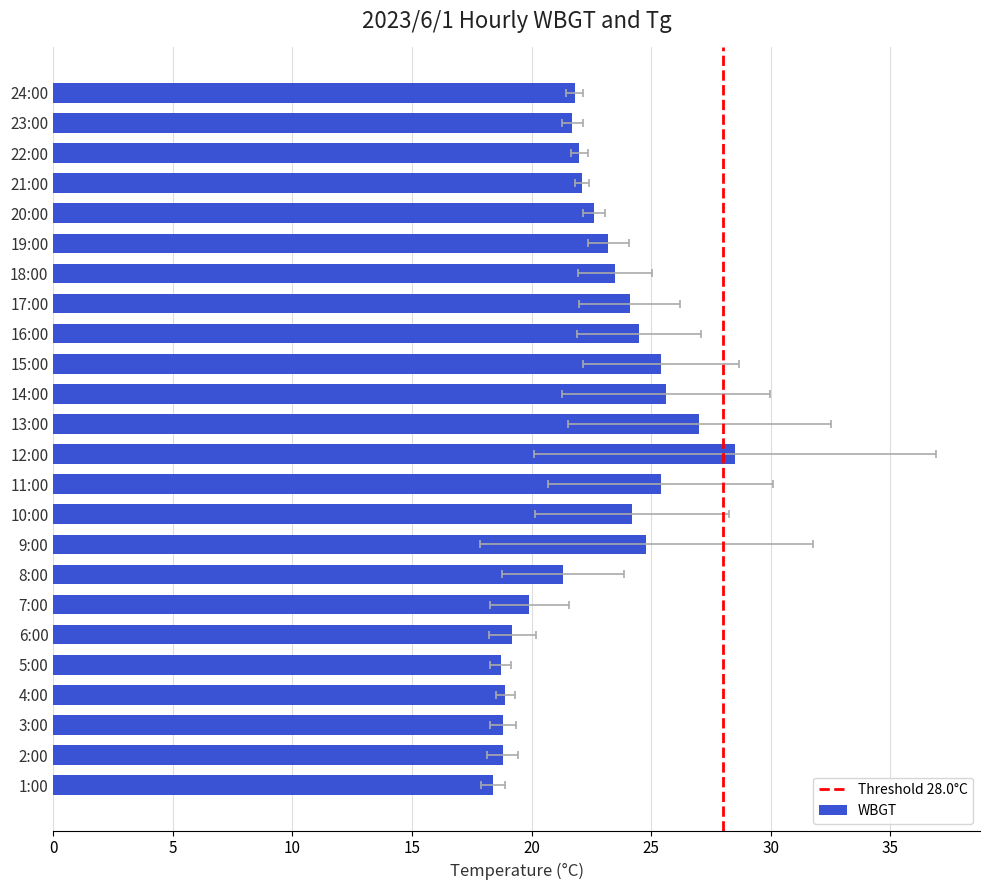

Approximately how many times larger is the value at 23:00 compared to 21:00?

1.0